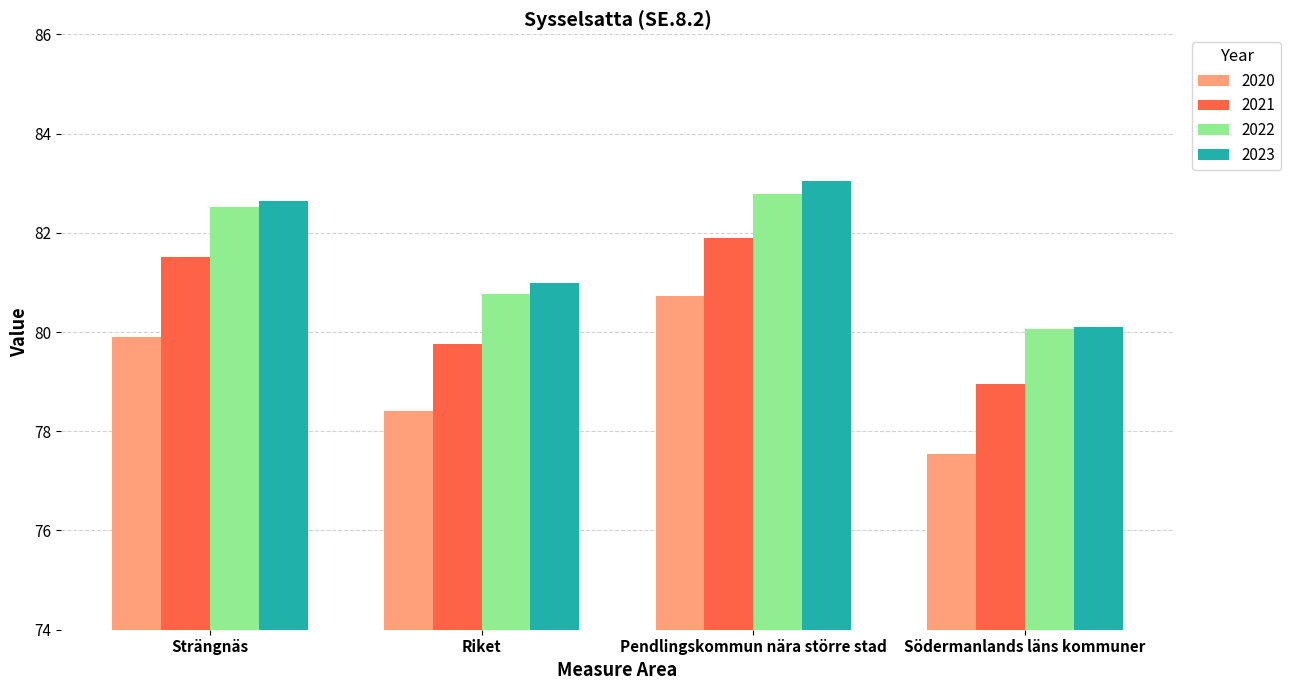

Reading left to right, what are all the values shown in this chart?

2020: Strängnäs=79.9	Riket=78.4	Pendlingskommun nära större stad=80.7	Södermanlands läns kommuner=77.5
2021: Strängnäs=81.5	Riket=79.8	Pendlingskommun nära större stad=81.9	Södermanlands läns kommuner=79.0
2022: Strängnäs=82.5	Riket=80.8	Pendlingskommun nära större stad=82.8	Södermanlands läns kommuner=80.1
2023: Strängnäs=82.6	Riket=81.0	Pendlingskommun nära större stad=83.0	Södermanlands läns kommuner=80.1